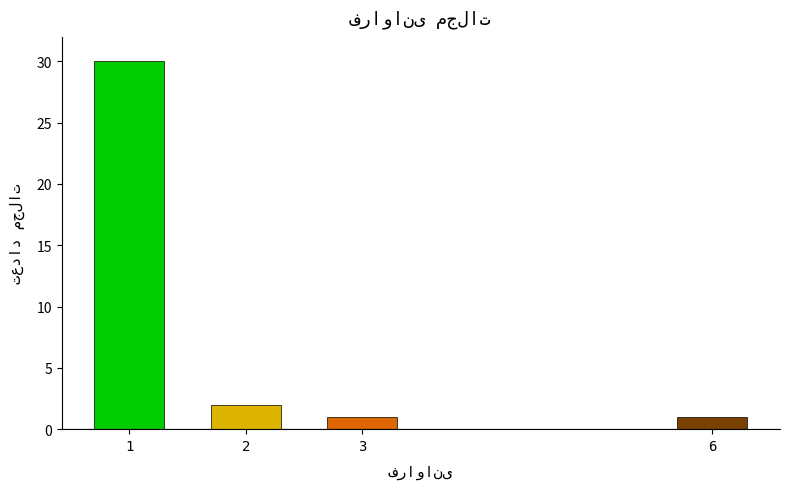

Reading right to left, extract all data points from this chart.

1	1	2	30